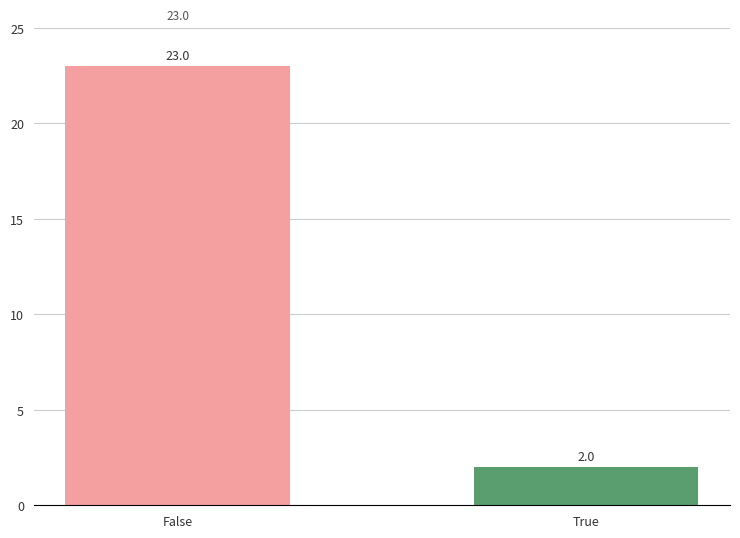

Rank the categories by value from highest to lowest.

False, True